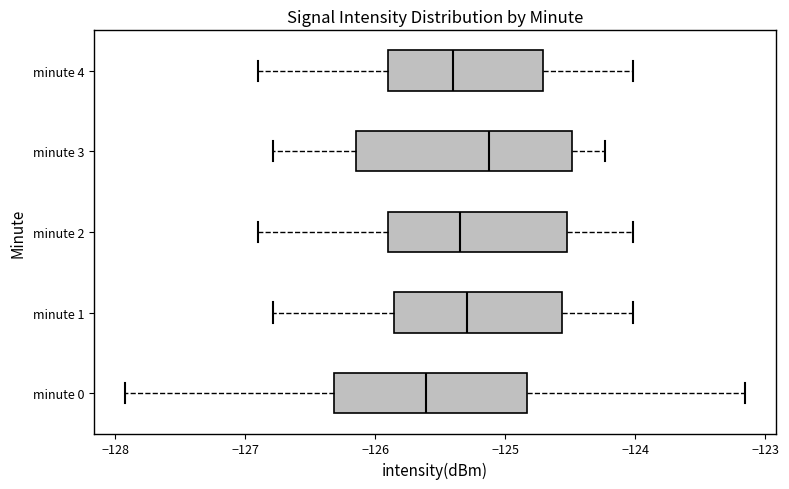

Comparing the boxes themselves (not the whiskers), which one is the widest?

minute 3